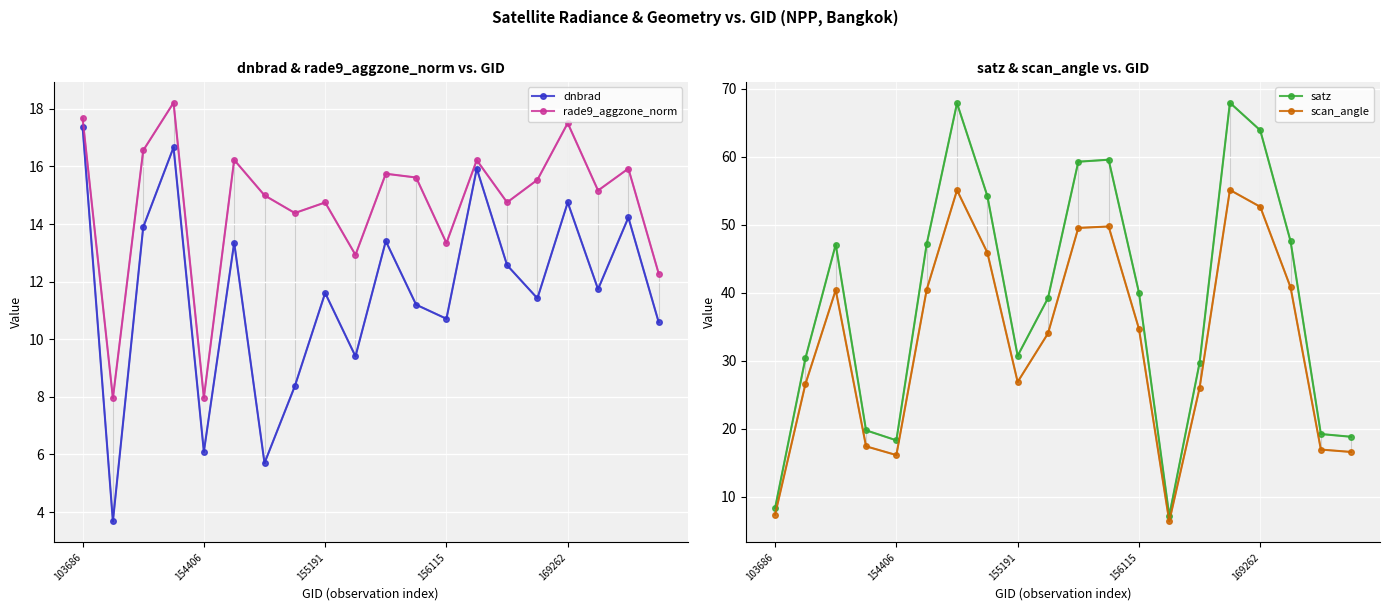

How many data points in scan_angle are less than 34?

9